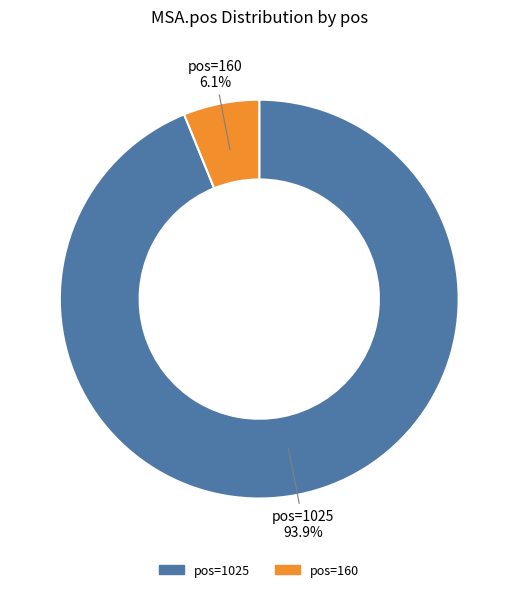

Does any single category account for the majority?

Yes